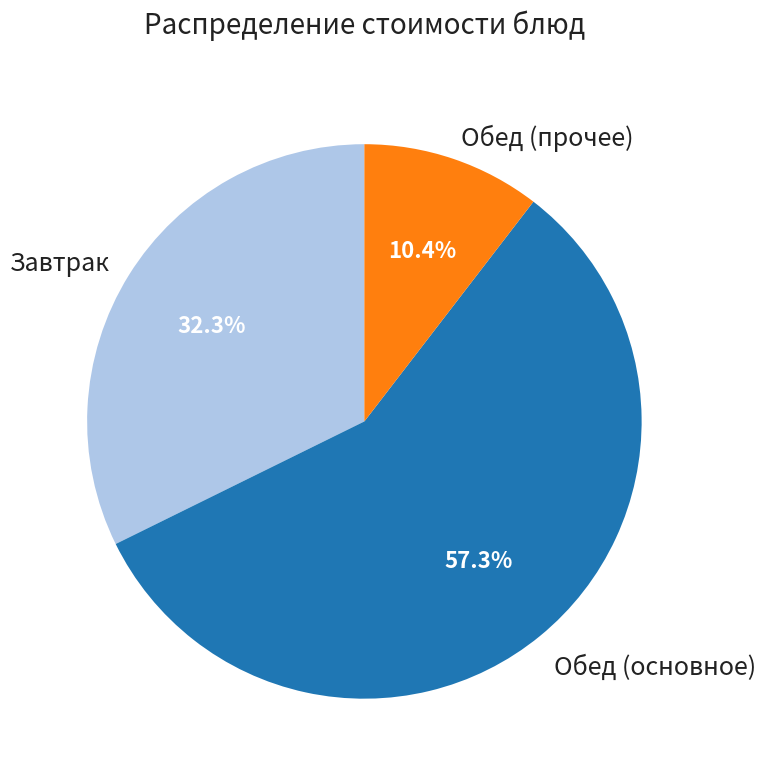

Which has a higher value, Обед (прочее) or Завтрак?

Завтрак